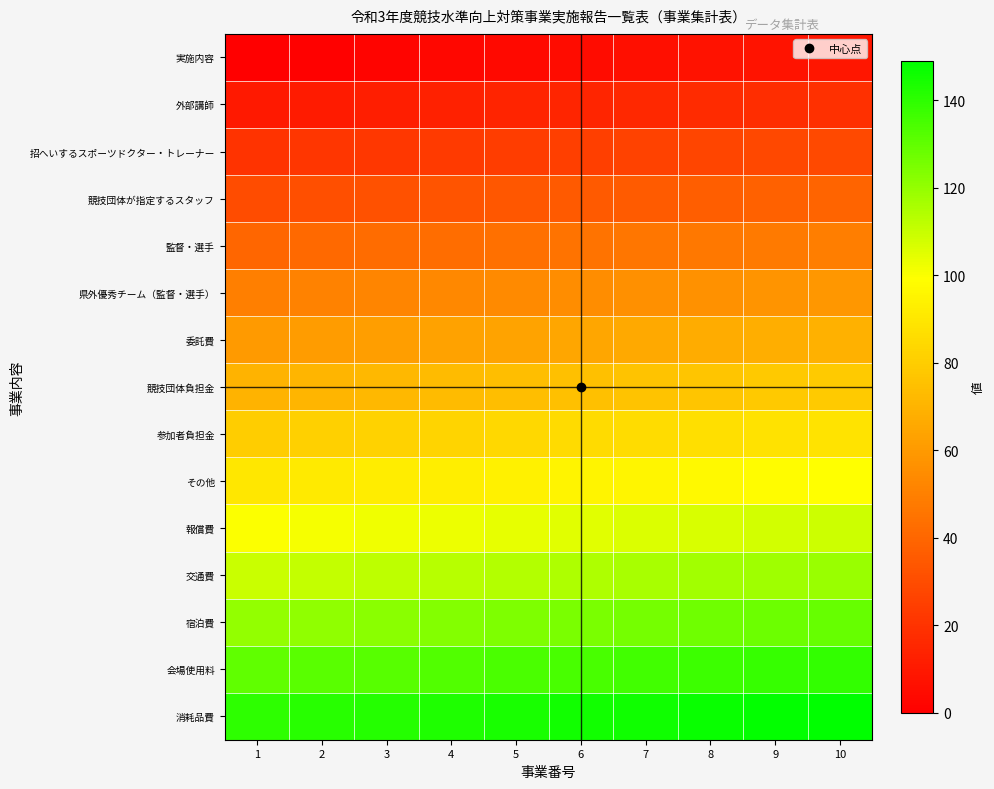

Count the number of categories in the chart.

10